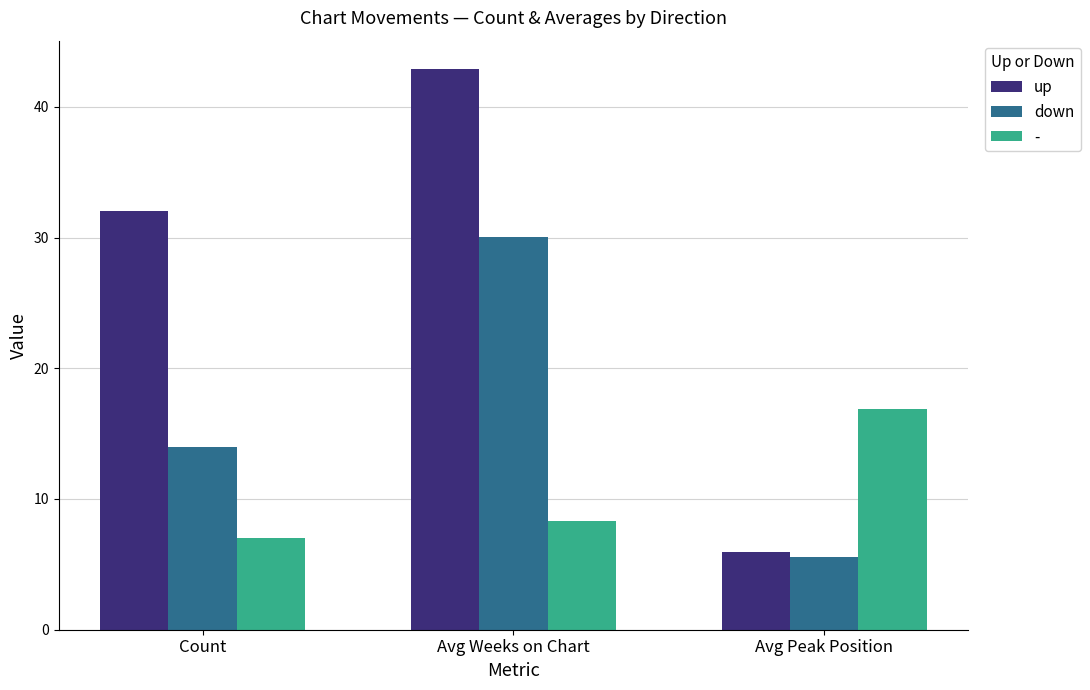

Is it true that up equals 75.4 at Avg Weeks on Chart?

False